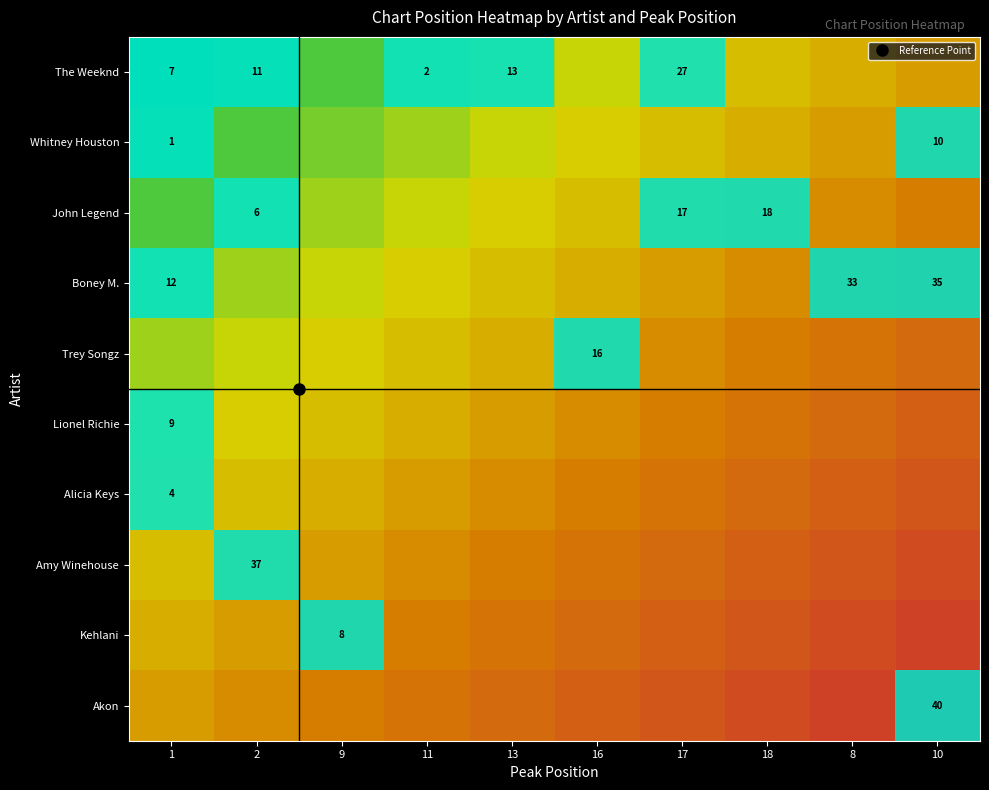

What is the total value across all series at 16?

5.3